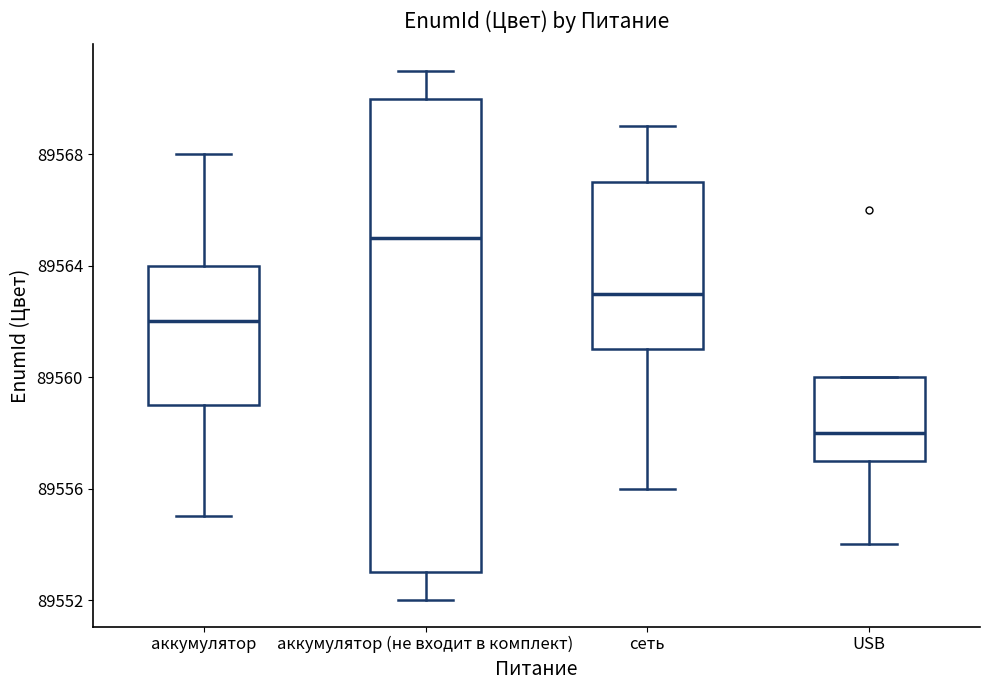

Comparing the boxes themselves (not the whiskers), which one is the tallest?

аккумулятор (не входит в комплект)